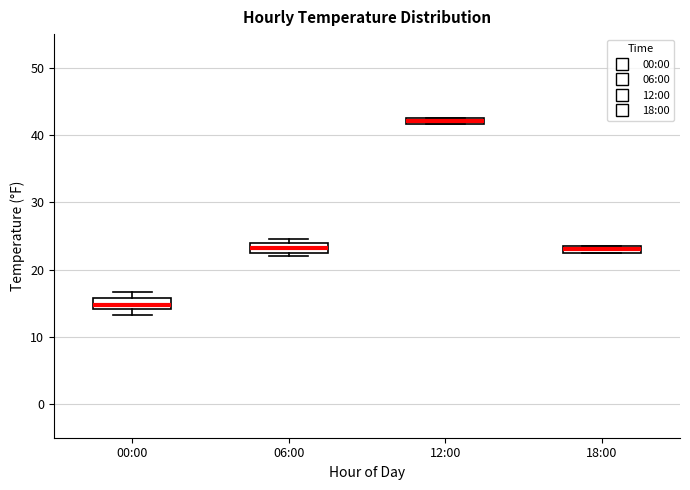

Where is the upper edge of the box for 12:00 on the y-axis? The values are not printed on the chart, so give them approximately, as read against the axis.

43